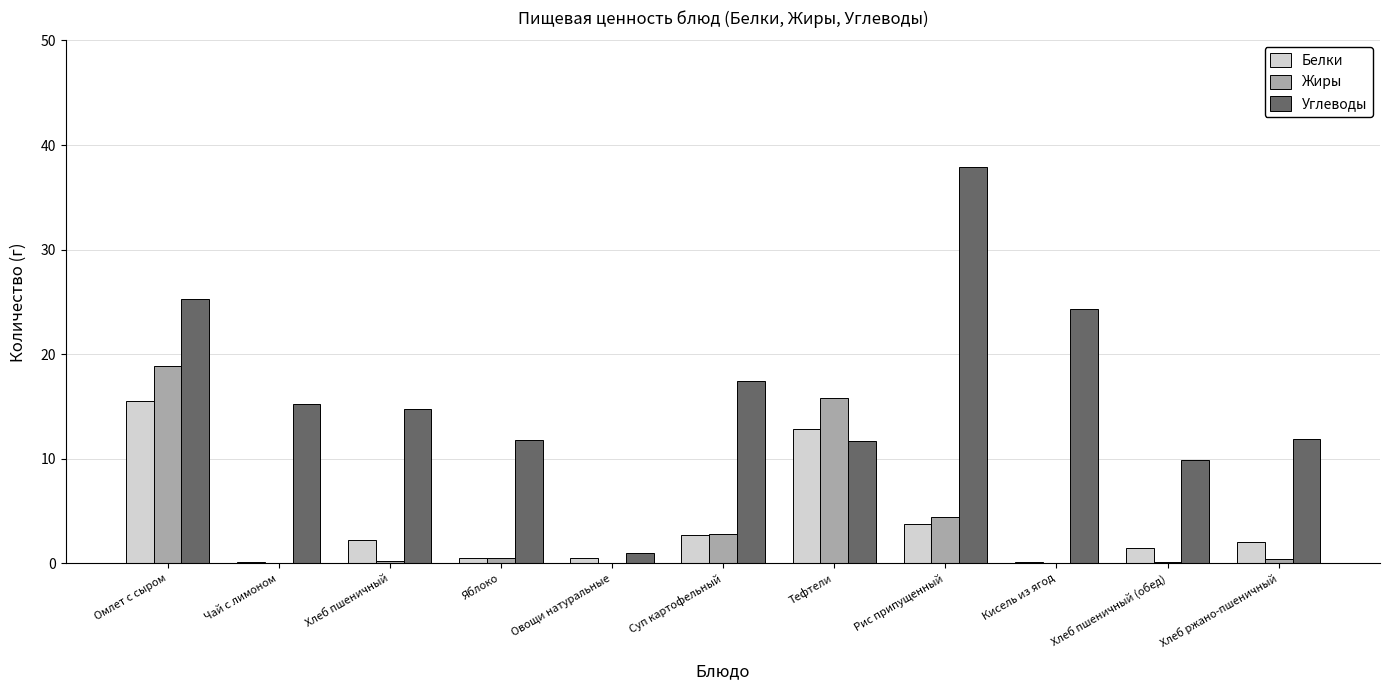

Which series has the largest total across all categories?

Углеводы